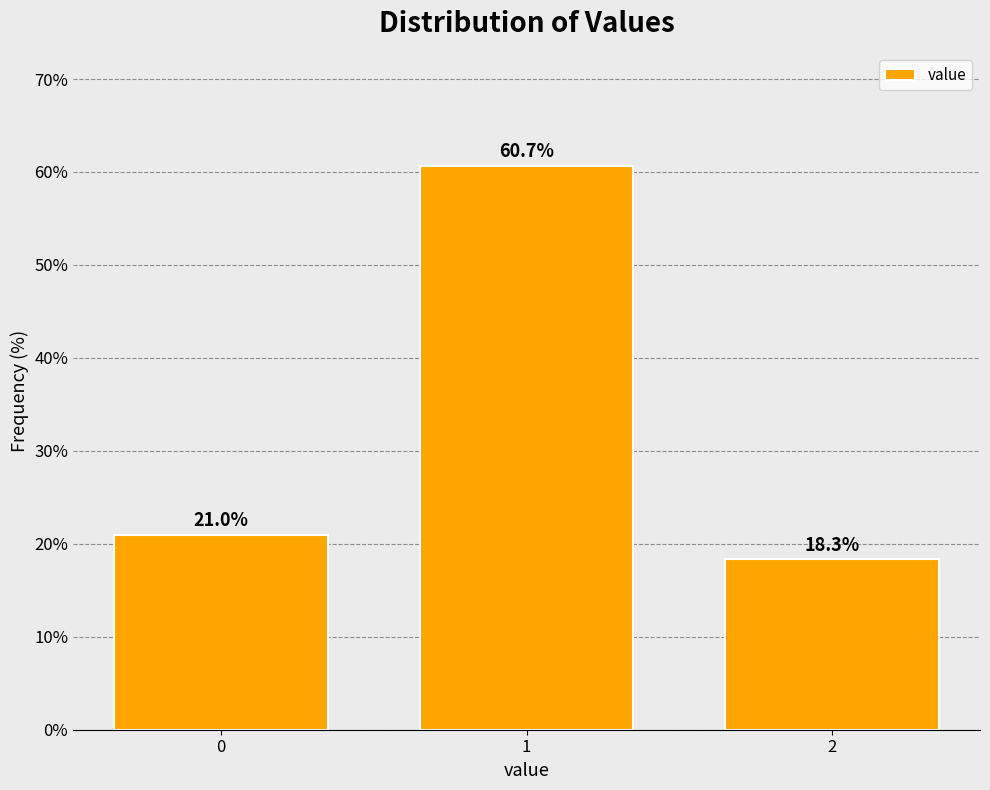

Reading right to left, list all the values displayed in this chart.

18.3	60.7	21.0